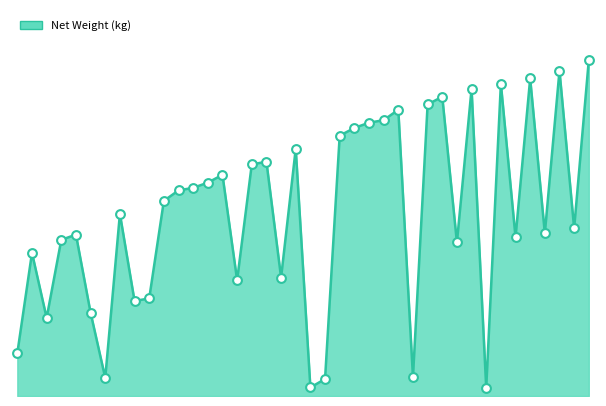

Is this an area chart (filled region under the line)?

Yes